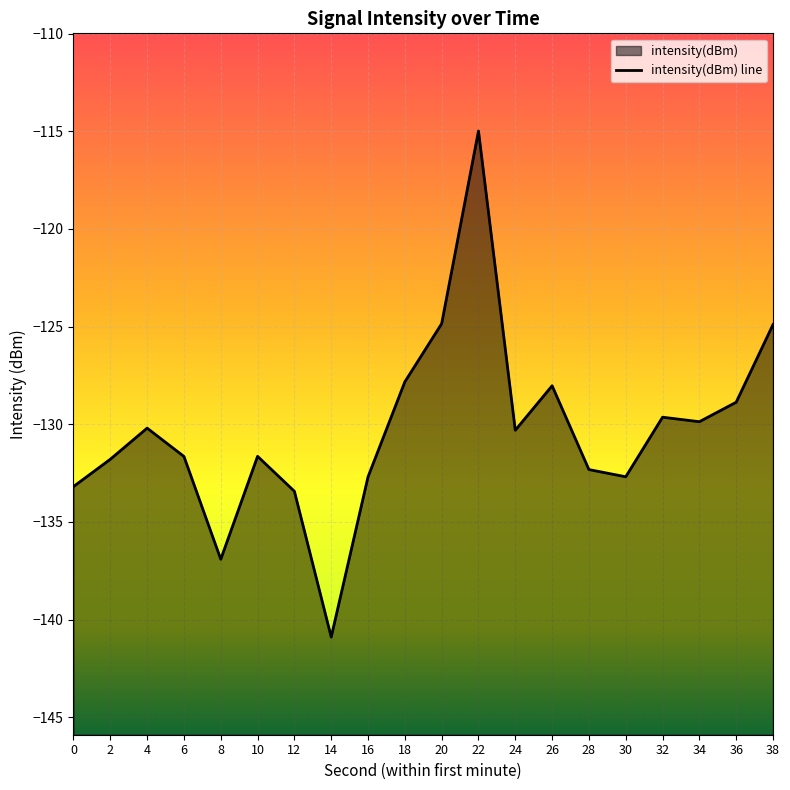

Which has a higher value, 30 or 4?

4